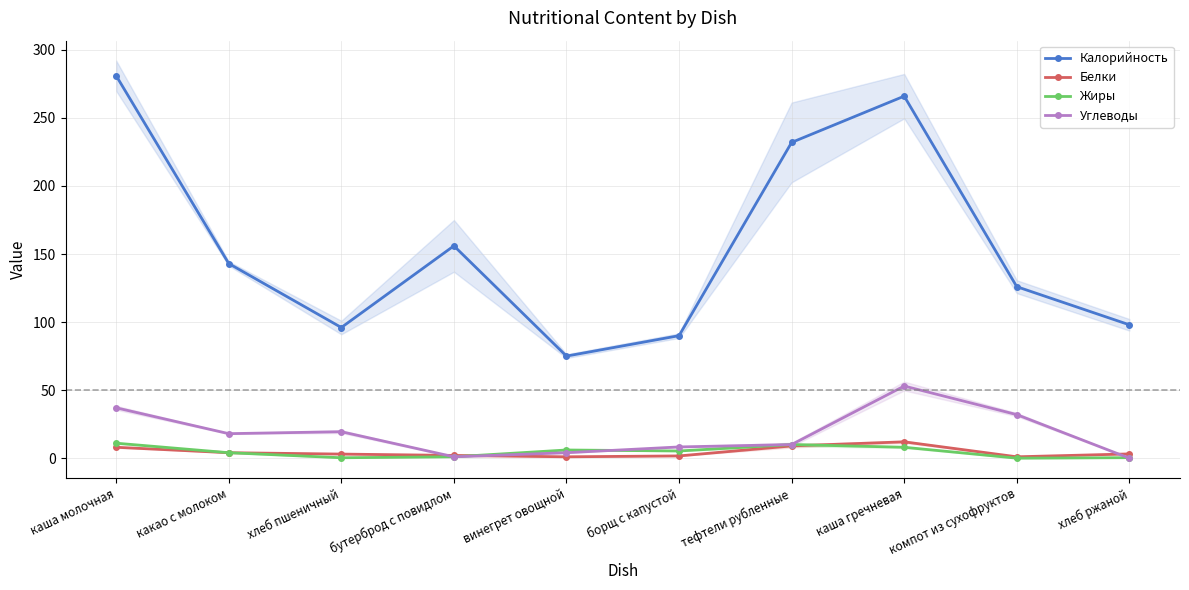

Where is Жиры nearest to the value 5?

борщ с капустой